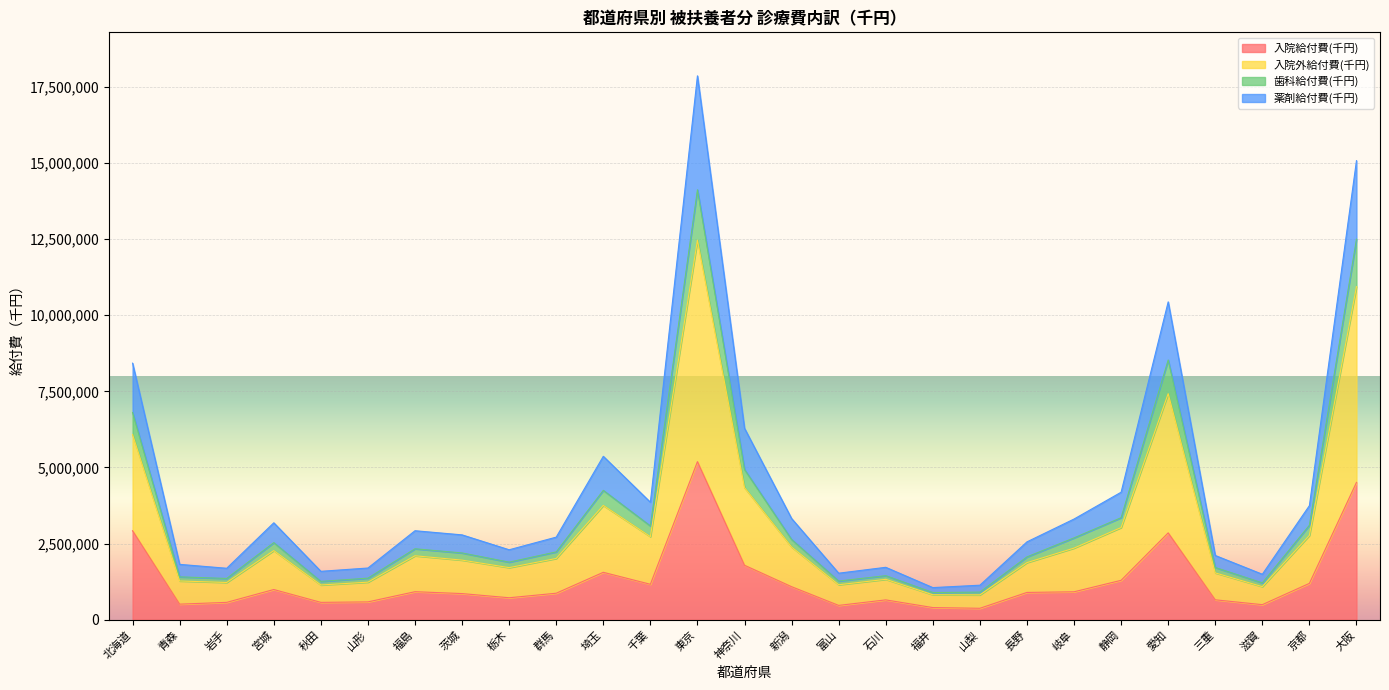

Is the value of 入院外給付費(千円) at 滋賀 greater than the value of 歯科給付費(千円) at 東京?

No